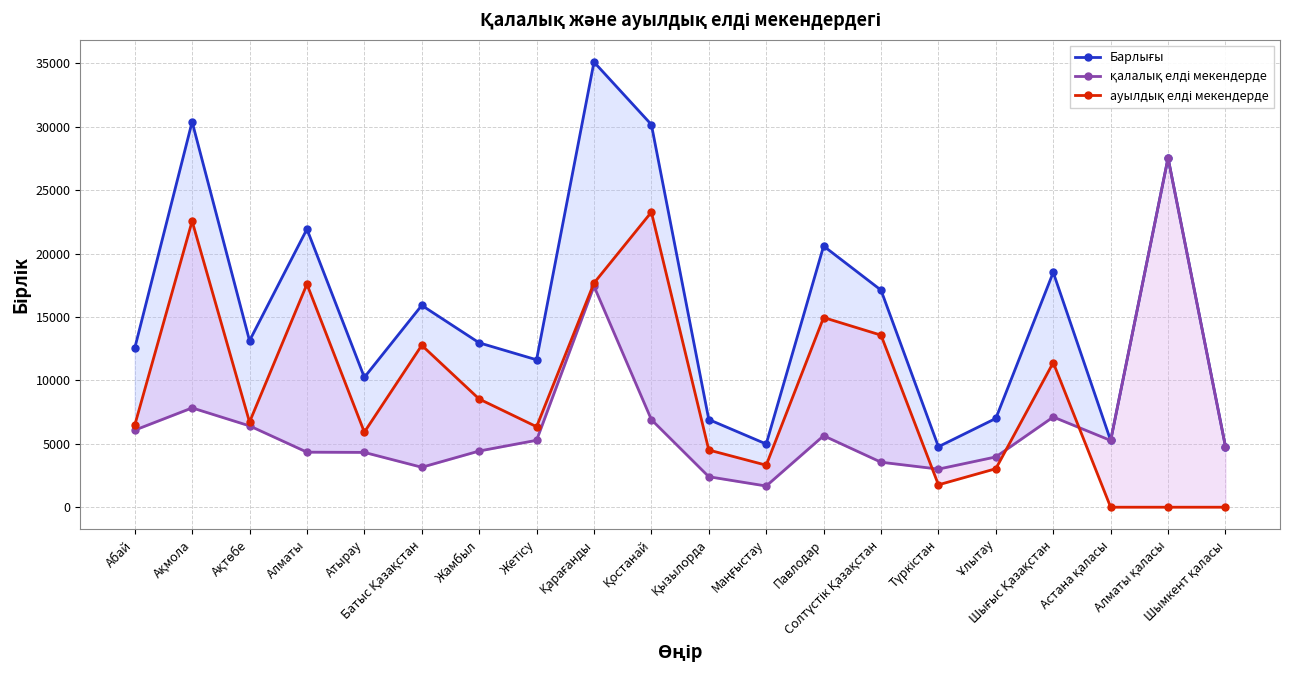

How many times do қалалық елді мекендерде and ауылдық елді мекендерде cross each other?

3